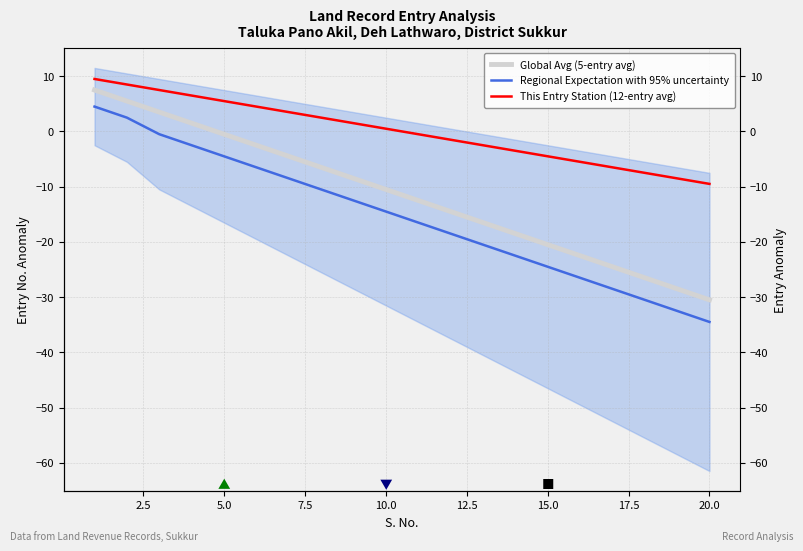

What are all the series names shown in the legend?

Global Avg (5-entry avg), Regional Expectation with 95% uncertainty, This Entry Station (12-entry avg)